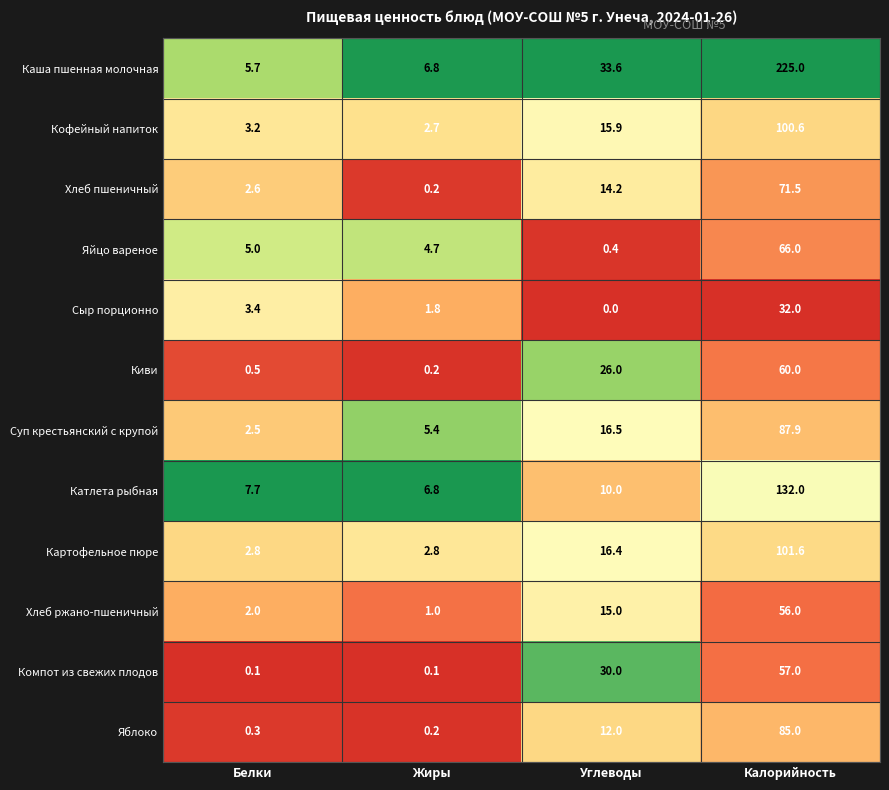

What is the approximate value of Хлеб пшеничный at Калорийность?

71.5